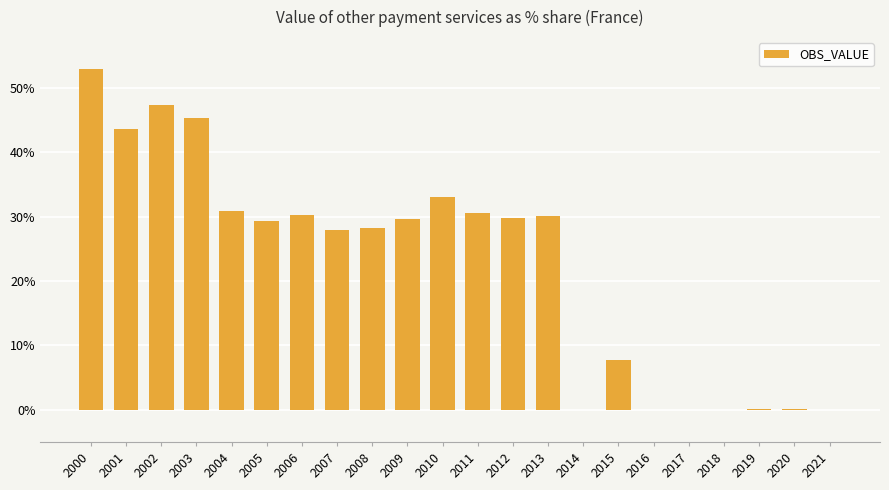

What is the sum of all values?

496.7